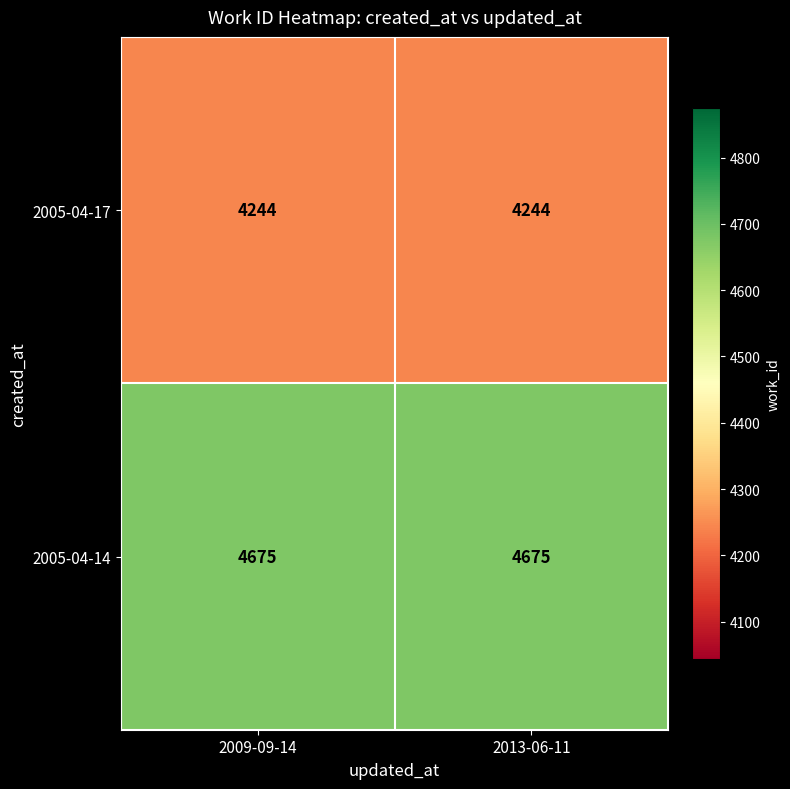

At how many categories does at least one series exceed 4513?

2